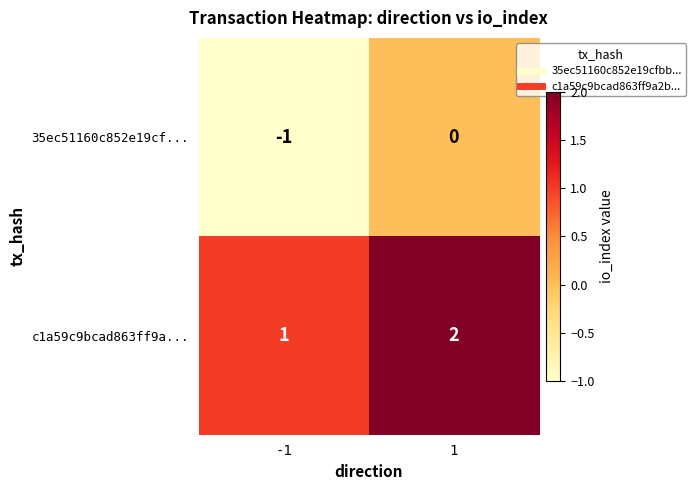

Rank the series at 1 from highest to lowest value.

c1a59c9bcad863ff9a..., 35ec51160c852e19cf...